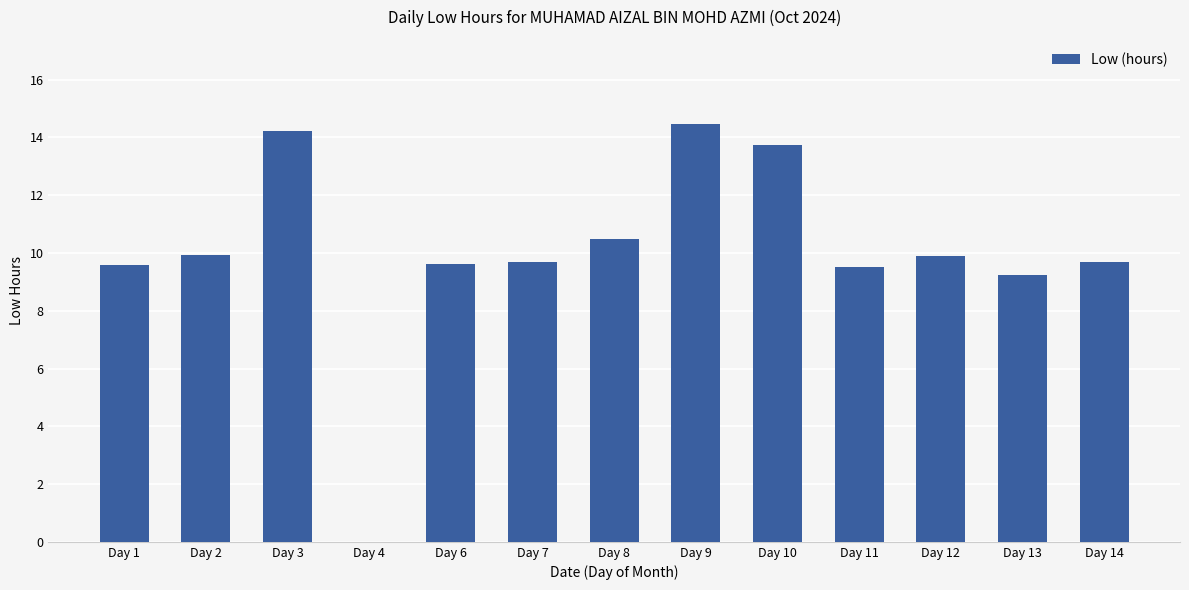

Between Day 7 and Day 3, which is larger?

Day 3